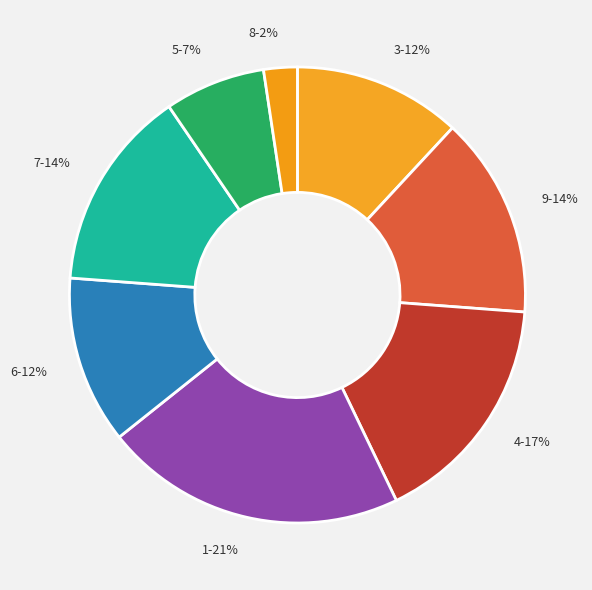

Do 7 and 5 together represent more than half of the pie?

No